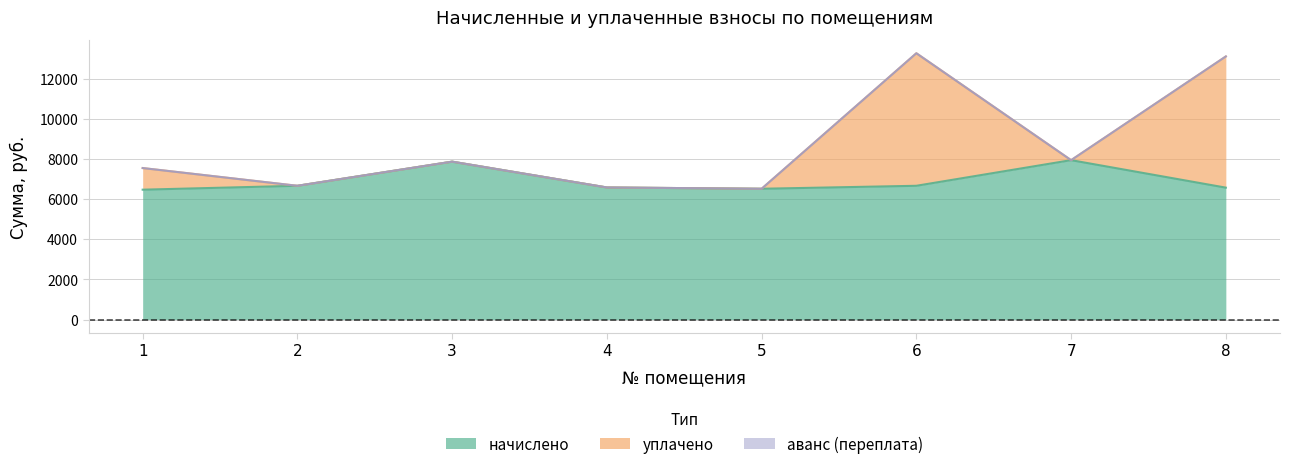

What are all the series names shown in the legend?

начислено, уплачено, аванс (переплата)